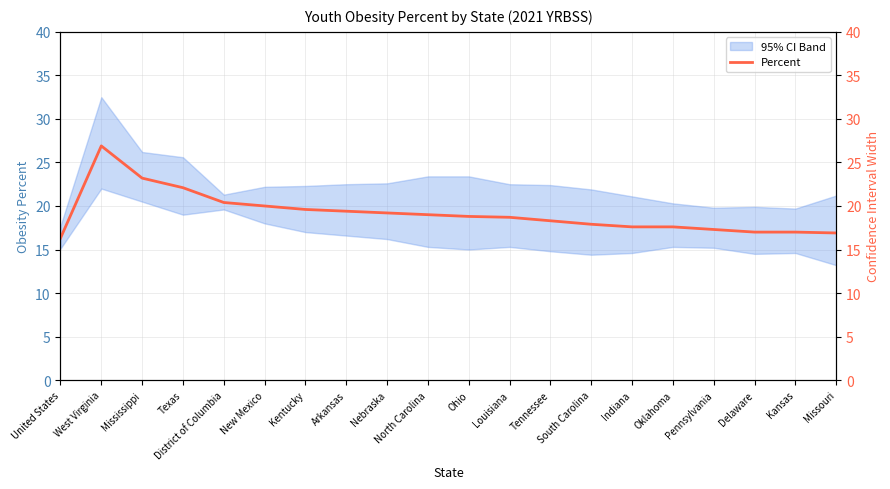

How many interior local peaks (higher than both neighbors) does the data have?

1